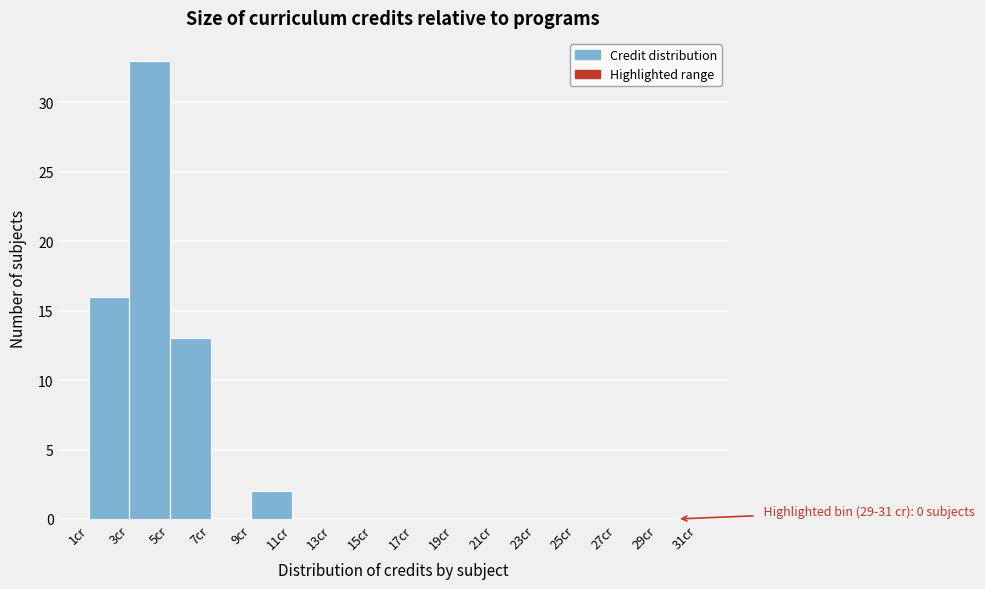

Over which range of the x-axis is the bar tallest?

3 to 5